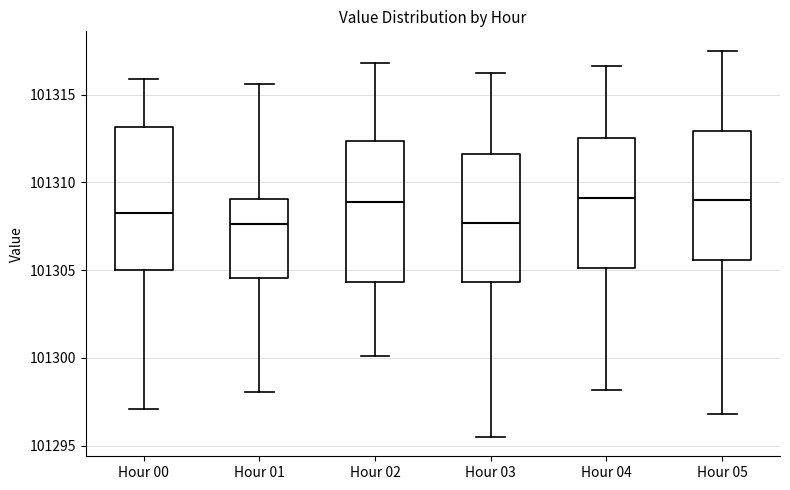

Reading left to right, transcribe this box plot: for each box, give where its median line is, the range the box spans, and where its two whiskers end, as read against the y-axis. The values are not printed on the chart, so give them approximately, as read against the axis.

Hour 00: median 101308.5, box 101305.0 to 101313.0, whiskers 101297.0 to 101316.0
Hour 01: median 101307.5, box 101304.5 to 101309.0, whiskers 101298.0 to 101315.5
Hour 02: median 101309.0, box 101304.5 to 101312.5, whiskers 101300.0 to 101317.0
Hour 03: median 101307.5, box 101304.5 to 101311.5, whiskers 101295.5 to 101316.0
Hour 04: median 101309.0, box 101305.0 to 101312.5, whiskers 101298.0 to 101316.5
Hour 05: median 101309.0, box 101305.5 to 101313.0, whiskers 101297.0 to 101317.5